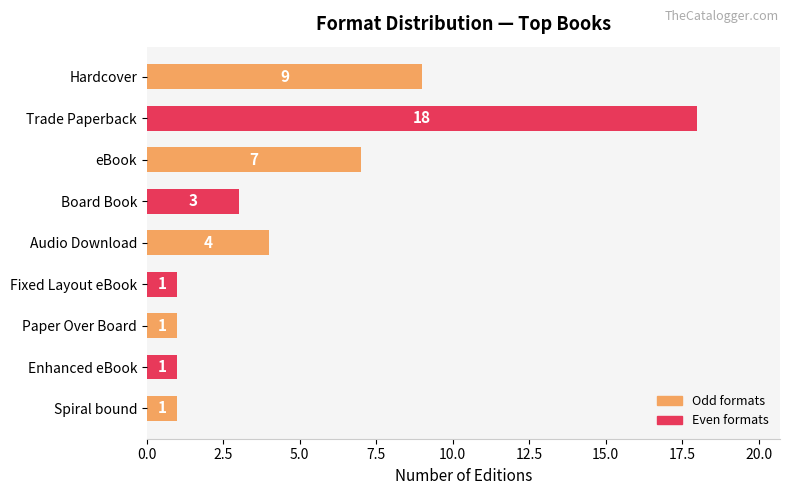

Is it true that the value at Hardcover is 4?

False